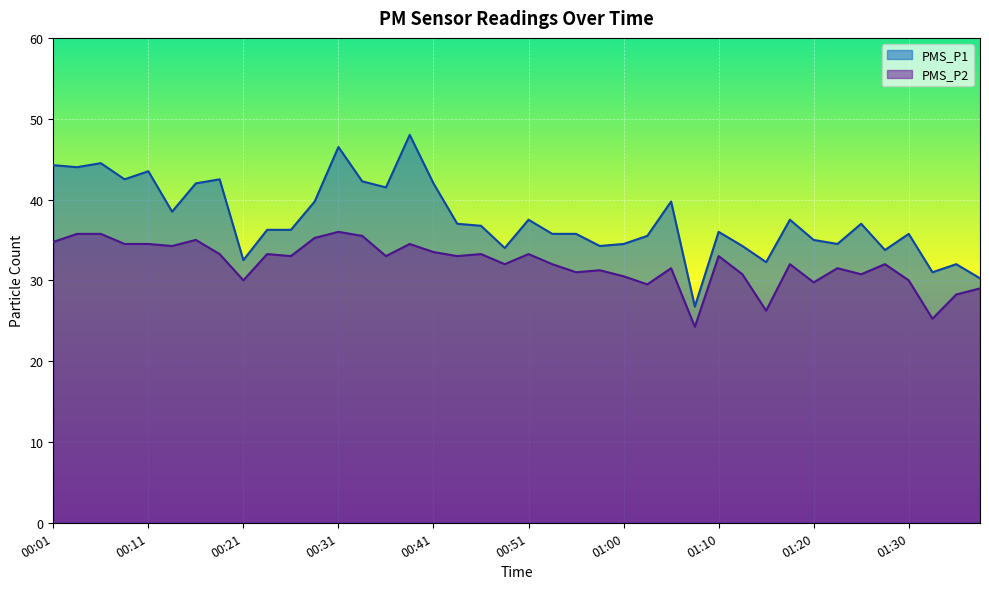

Is the value of PMS_P2 at 01:30 greater than the value of PMS_P1 at 01:08?

Yes